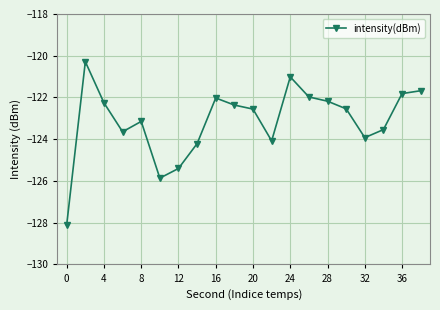

True or false: the data has more than 2 interior local peaks.

True